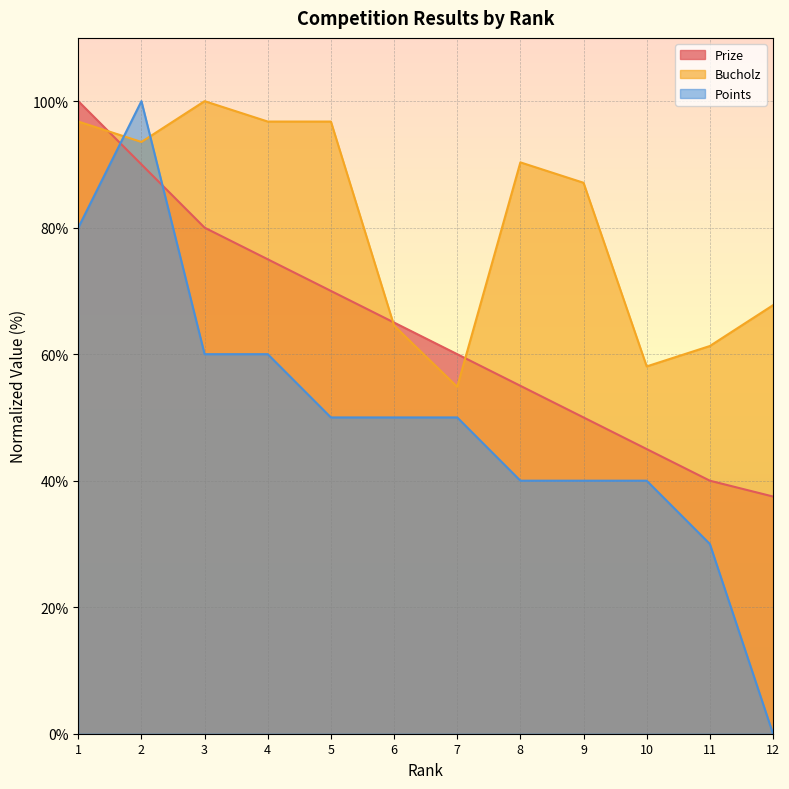

The Prize series shows 90.0 at 2. True or false?

True